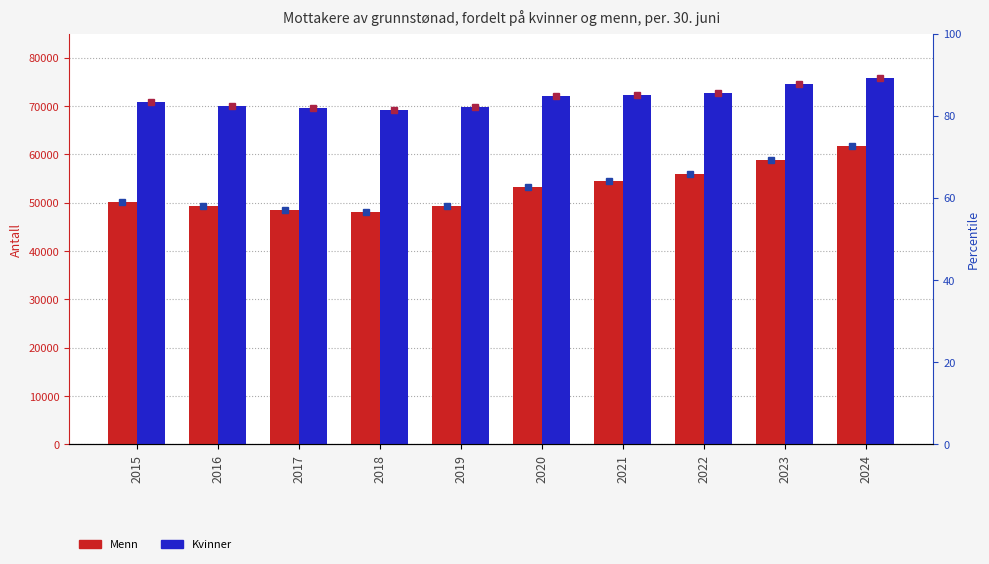

What is the difference between the highest and lowest values at 2016?

20834